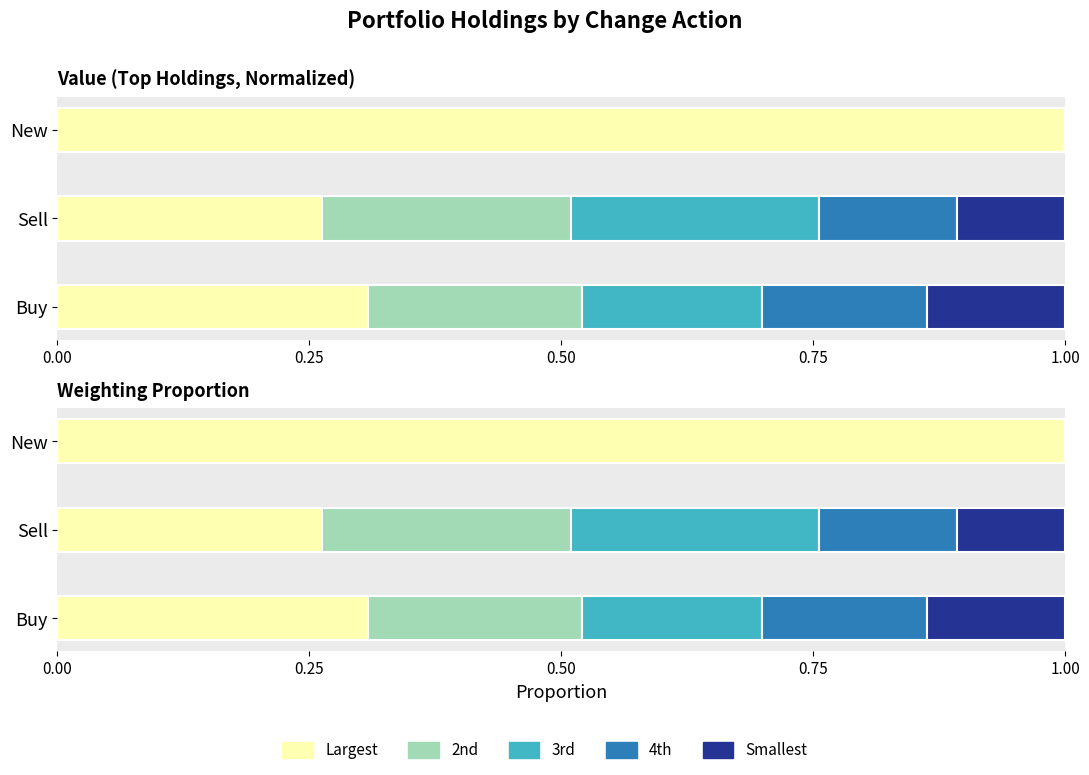

Which series changed the most between Buy and Sell?

3rd